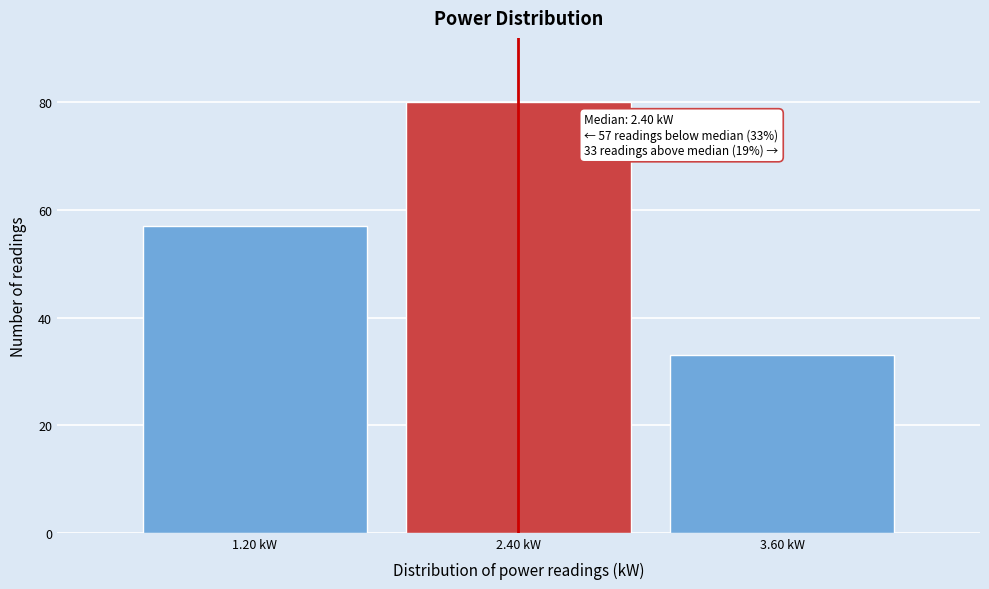

Which range on the x-axis has the tallest bar?

1.8 to 3.0